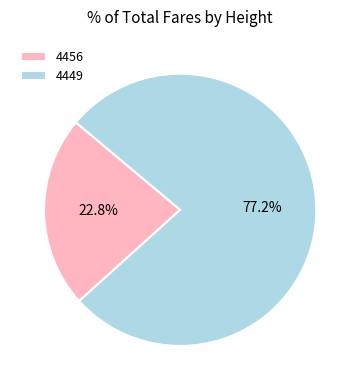

Combined, what portion of the pie is 4456 and 4449?

100.0%